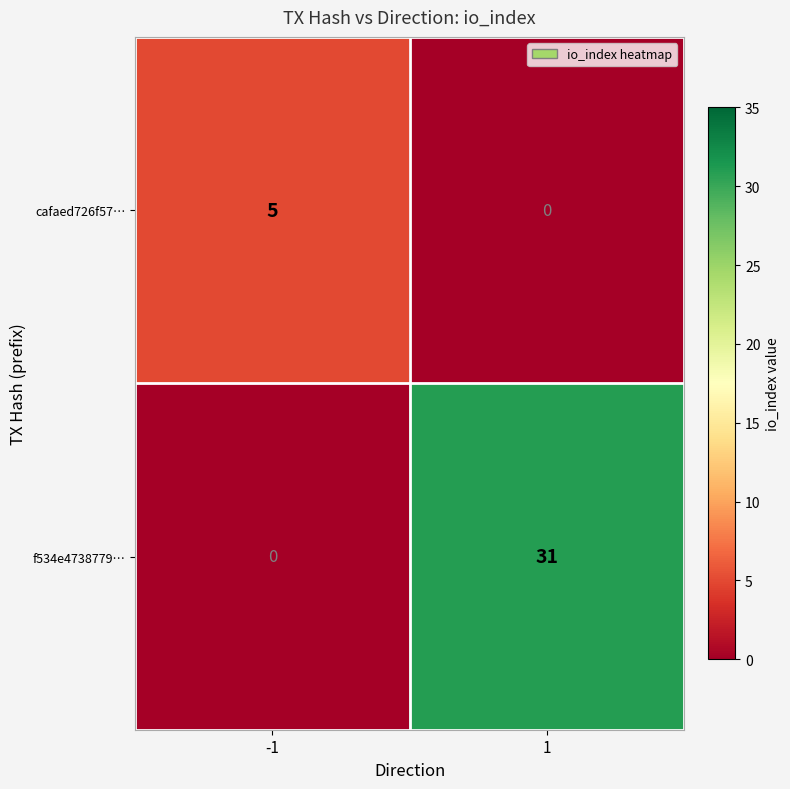

At -1, list the series in order from largest to smallest.

cafaed726f57…, f534e4738779…